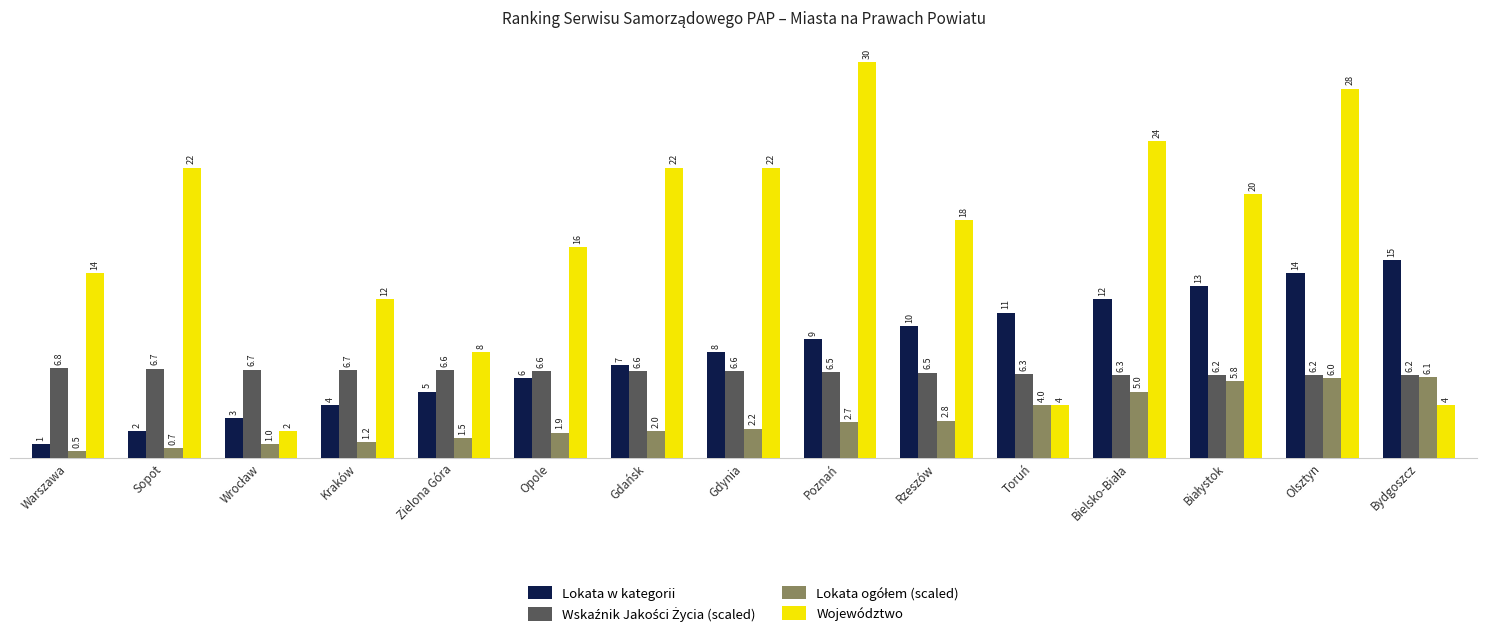

The value of Lokata w kategorii at Warszawa is 1.0. True or false?

True